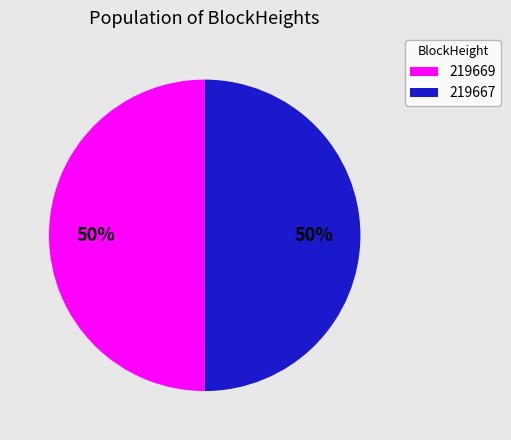

Combined, do 219667 and 219669 account for over 50%?

Yes